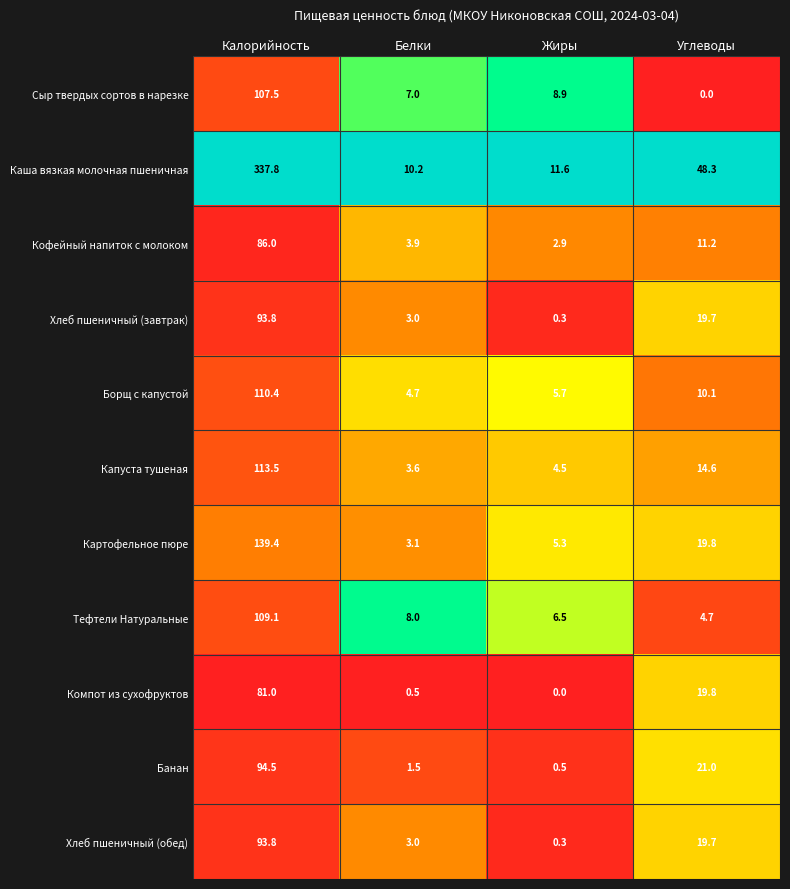

Which category has the lowest value in the Сыр твердых сортов в нарезке series?

Углеводы